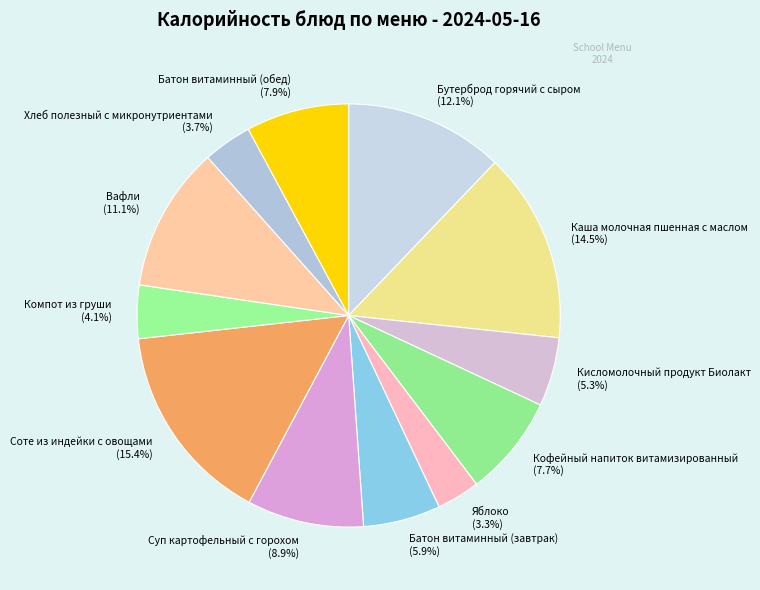

Is there any slice that represents more than half of the pie?

No